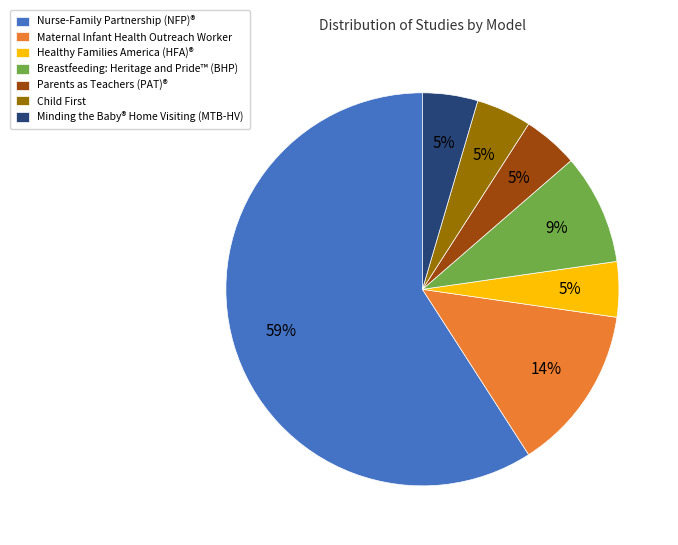

Which has a higher value, Nurse-Family Partnership (NFP)® or Minding the Baby® Home Visiting (MTB-HV)?

Nurse-Family Partnership (NFP)®